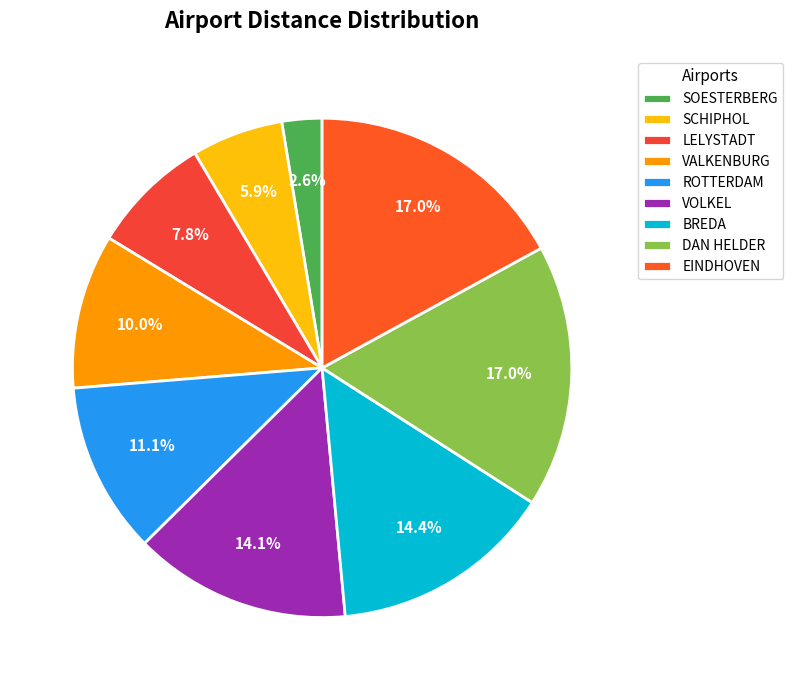

How many slices are in this pie chart?

9